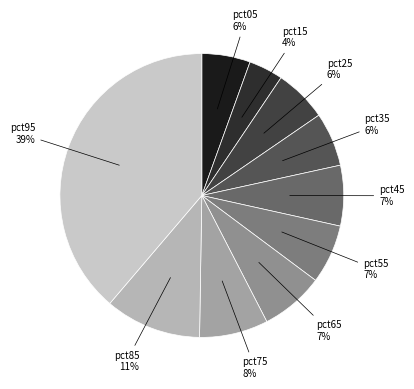

Does pct65 account for over 50% of the chart?

No